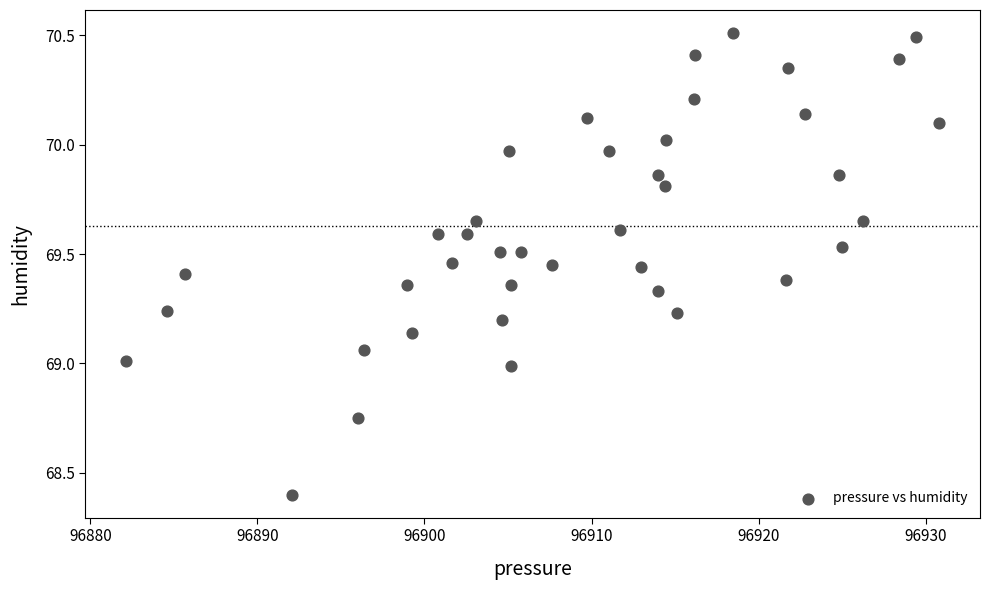

What is the range of Y values (max minus min)?

2.1